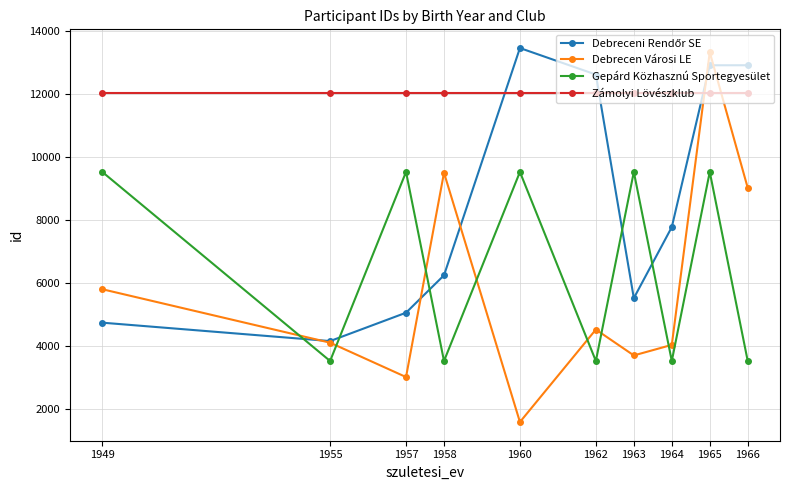

Between which two adjacent categories do Gepárd Közhasznú Sportegyesület and Debrecen Városi LE first intersect?

1949 and 1955